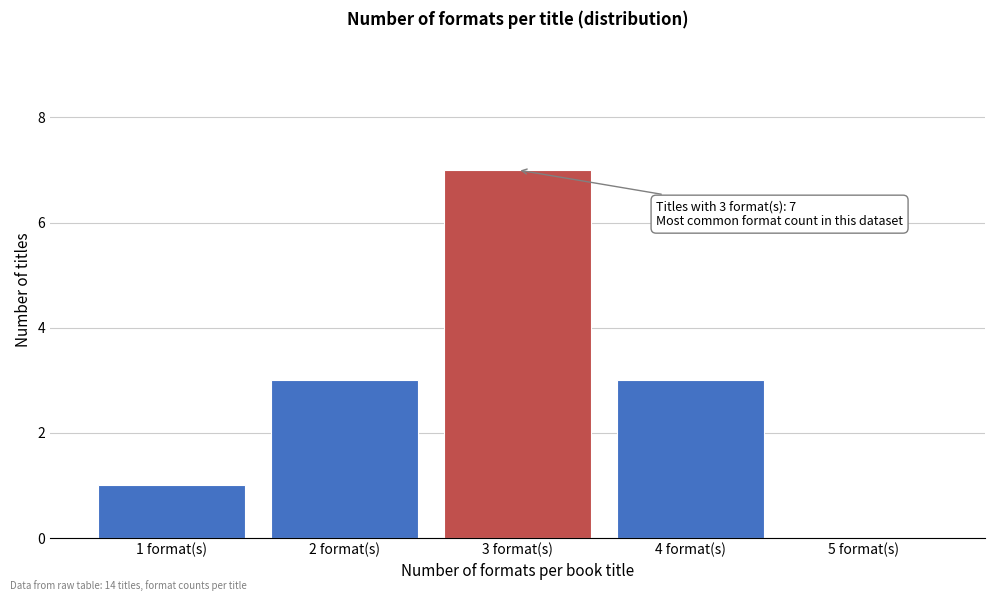

Reading left to right, what are all the values shown in this chart?

1 format(s)=1	2 format(s)=3	3 format(s)=7	4 format(s)=3	5 format(s)=0